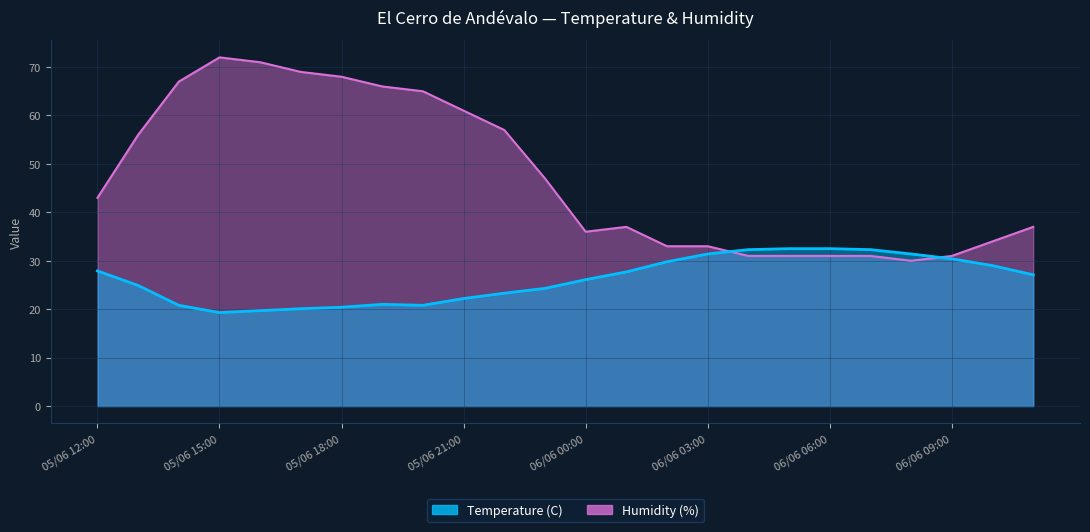

How many categories are shown in the chart?

24